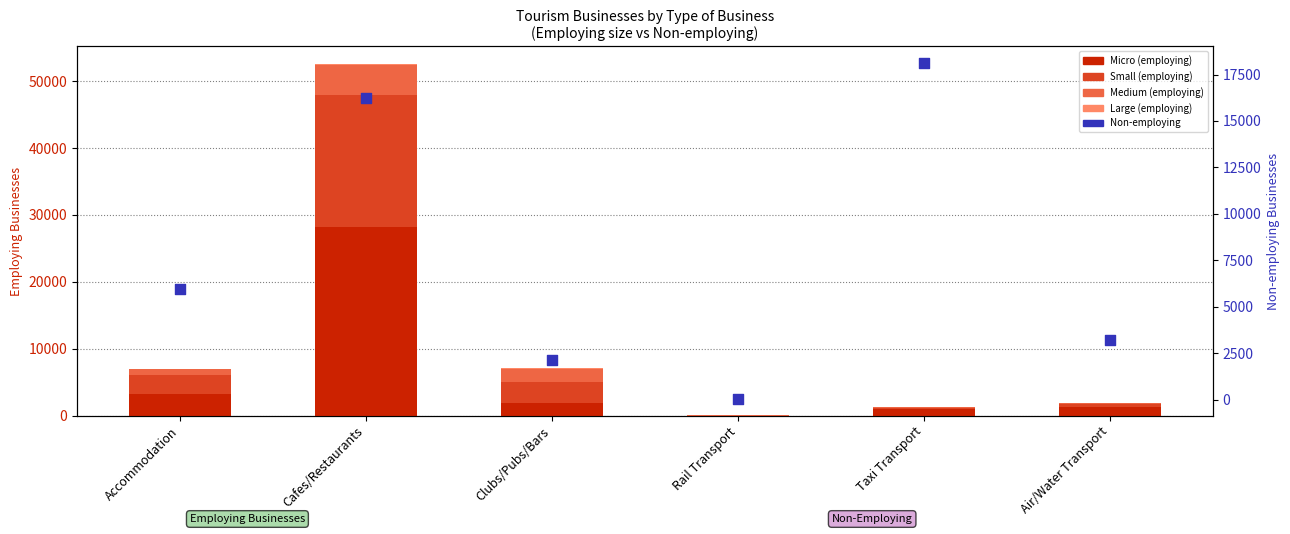

Which series has the widest spread of Y values?

Micro